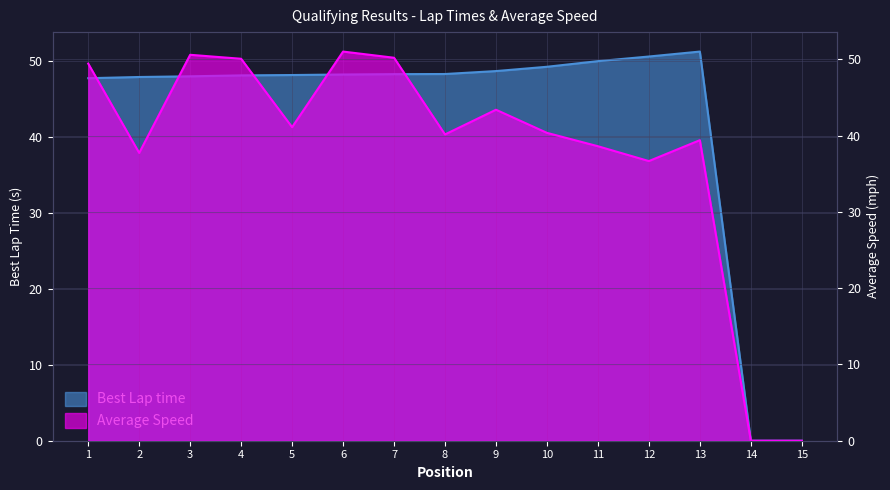

What is the total value across all series at 12?

87.3